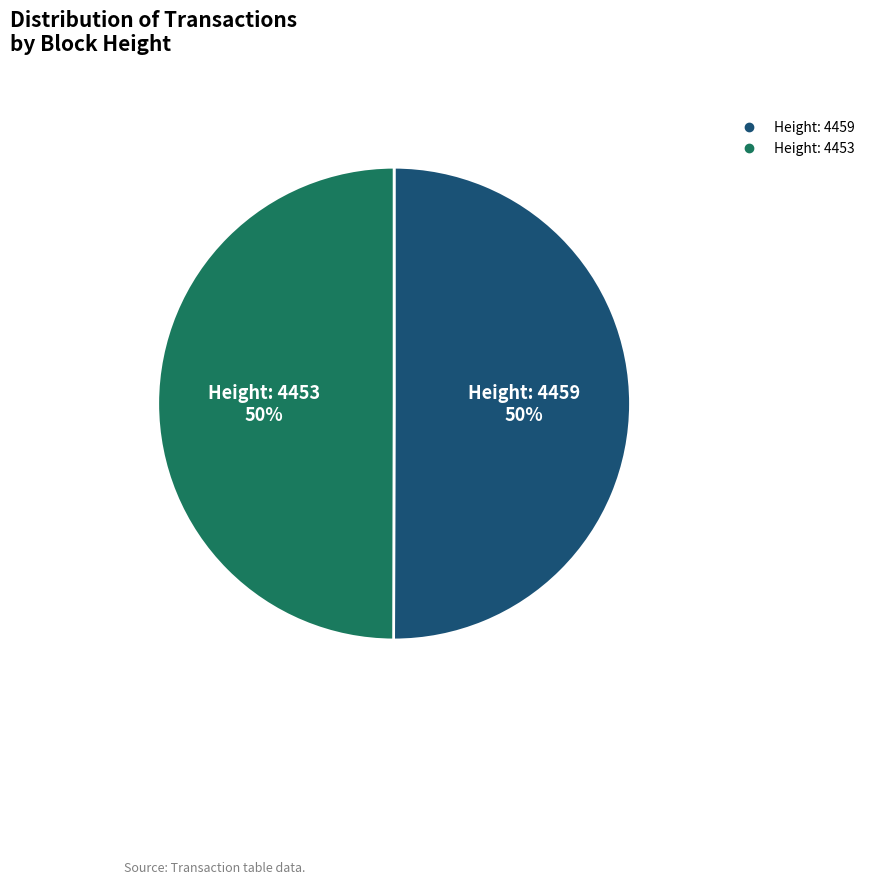

What percentage is the Height: 4459 slice, to the nearest percent?

50%